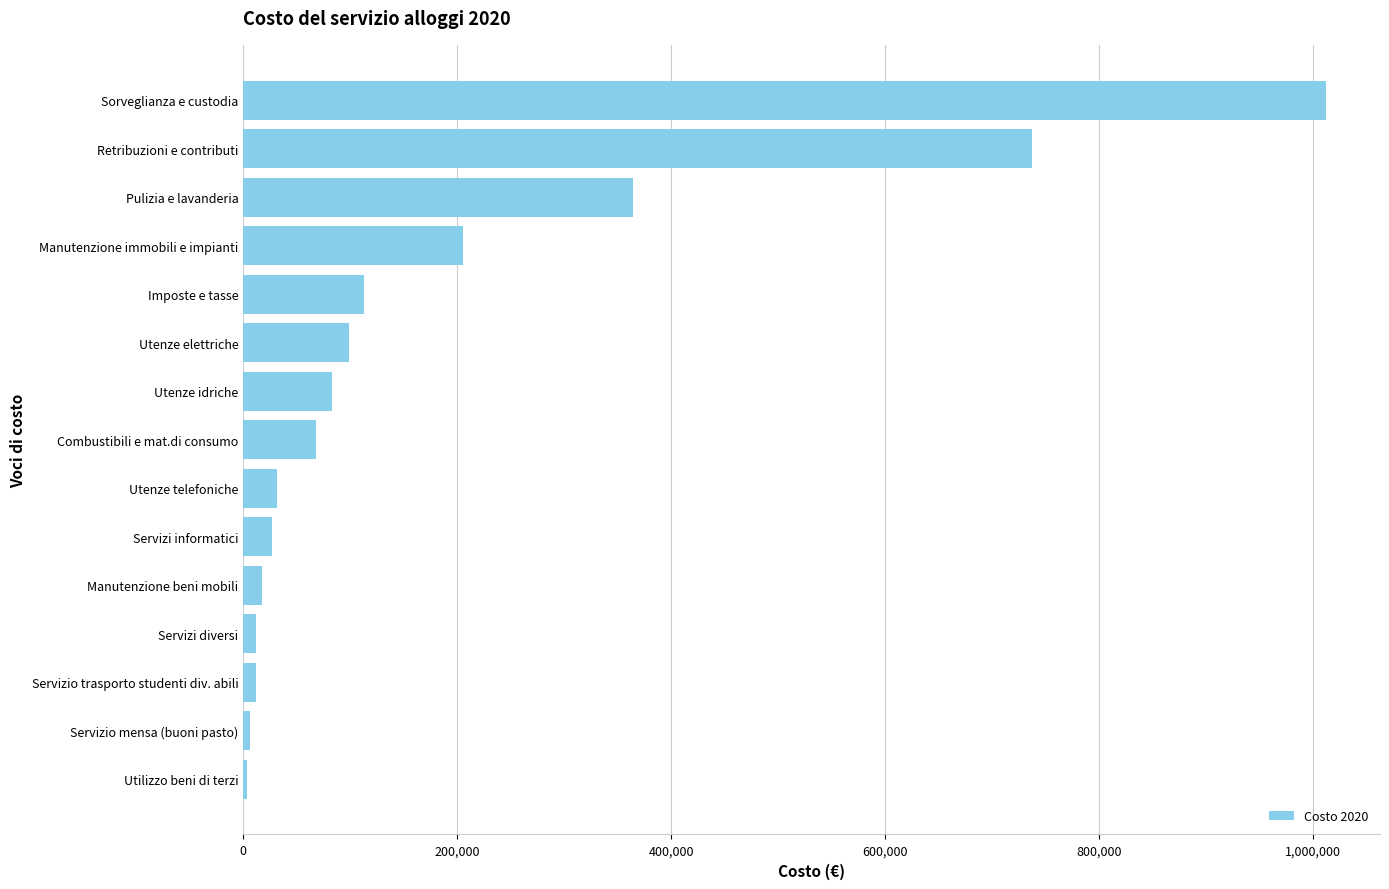

What is the average value?

186126